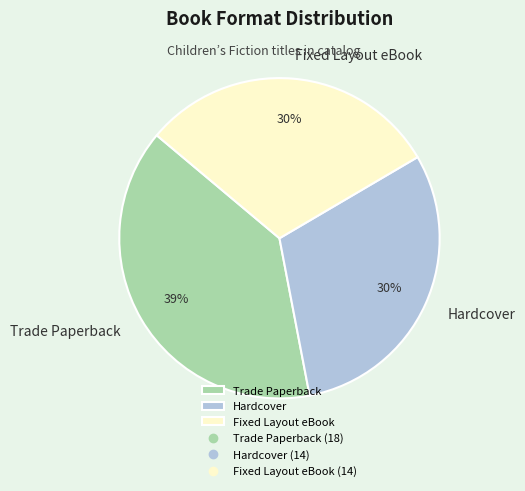

Which category has the biggest portion of the pie?

Trade Paperback